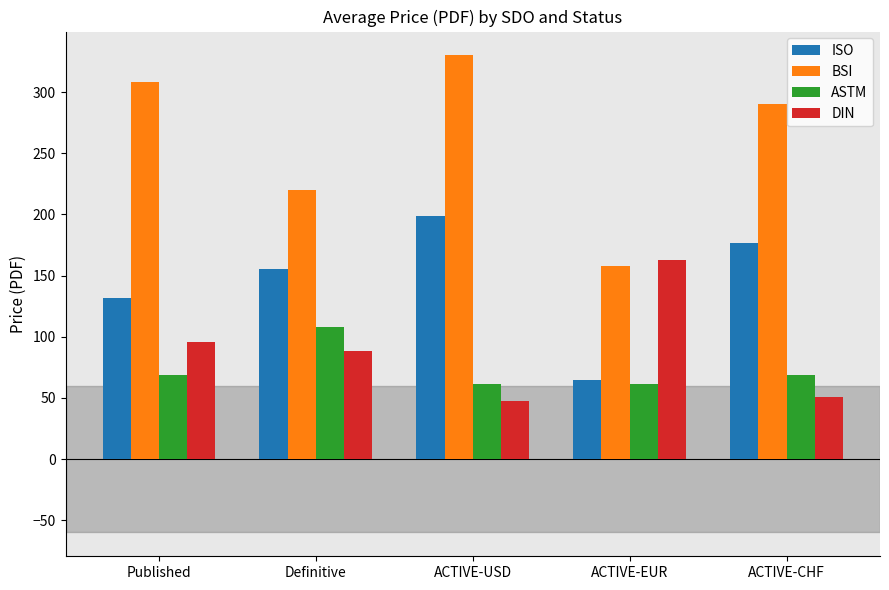

What is the approximate value of ISO at Published?

132.0